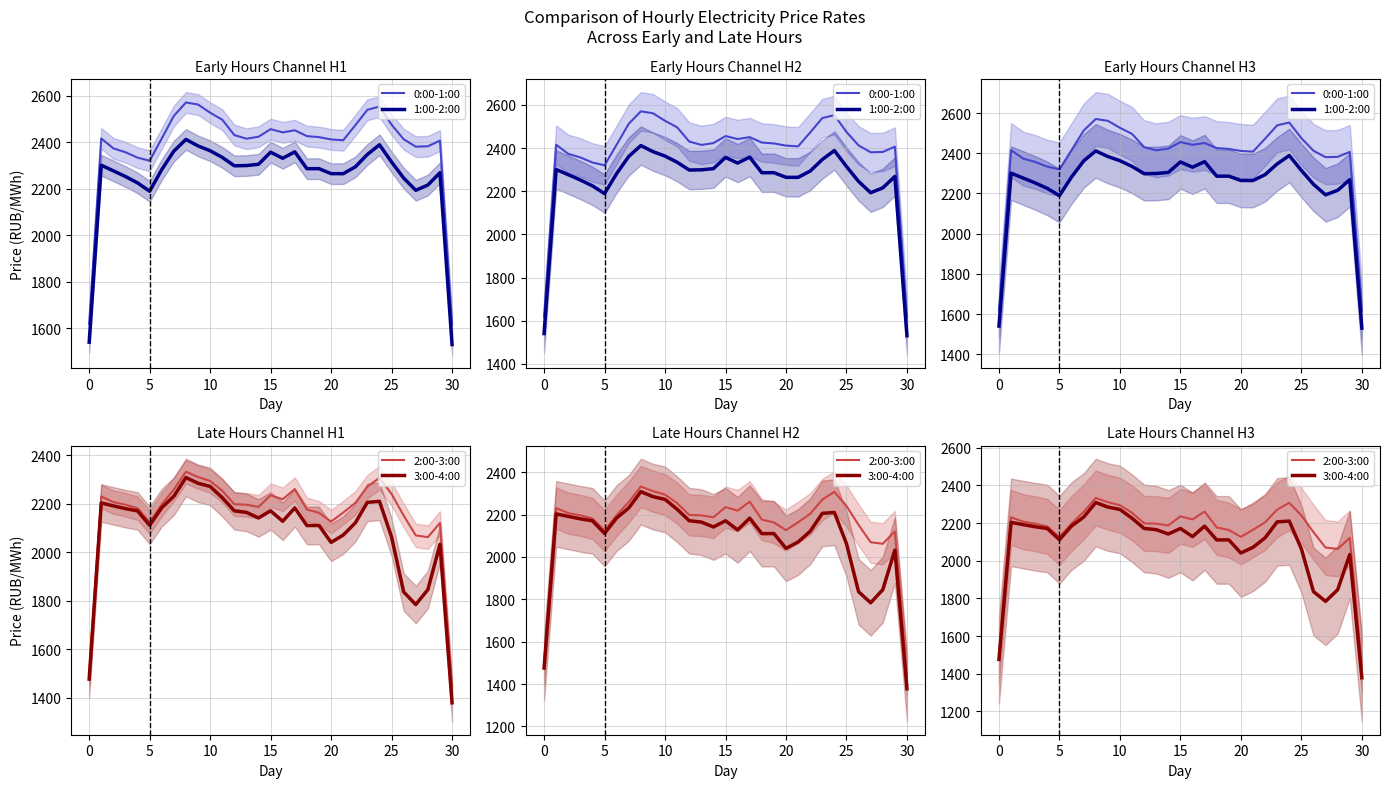

Which series has the largest range (max minus min)?

0:00-1:00